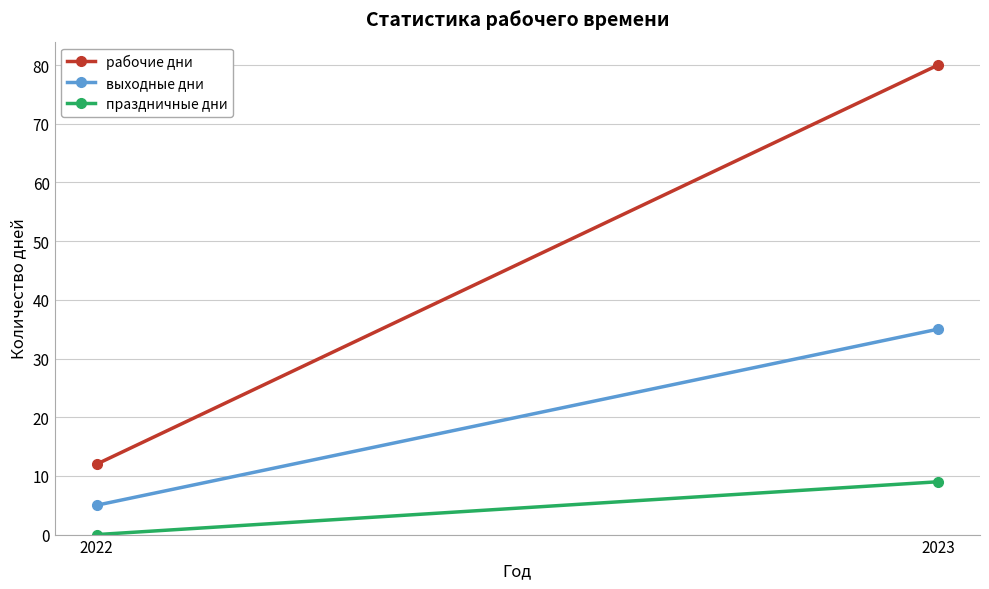

Which has a higher value, 2023 or 2022?

2023